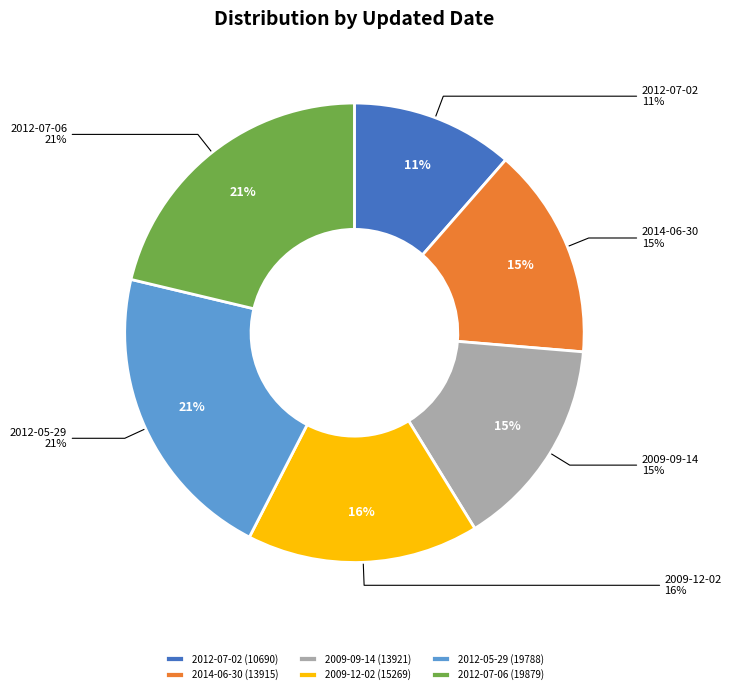

Is there a majority slice in this chart?

No